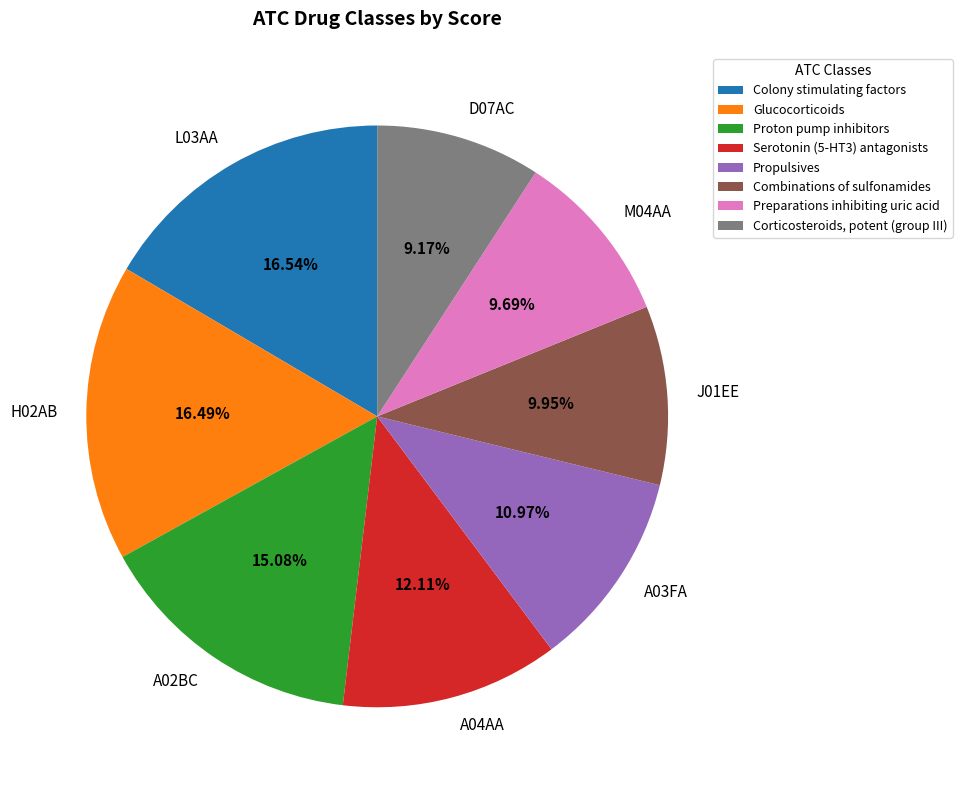

How many slices are in this pie chart?

8